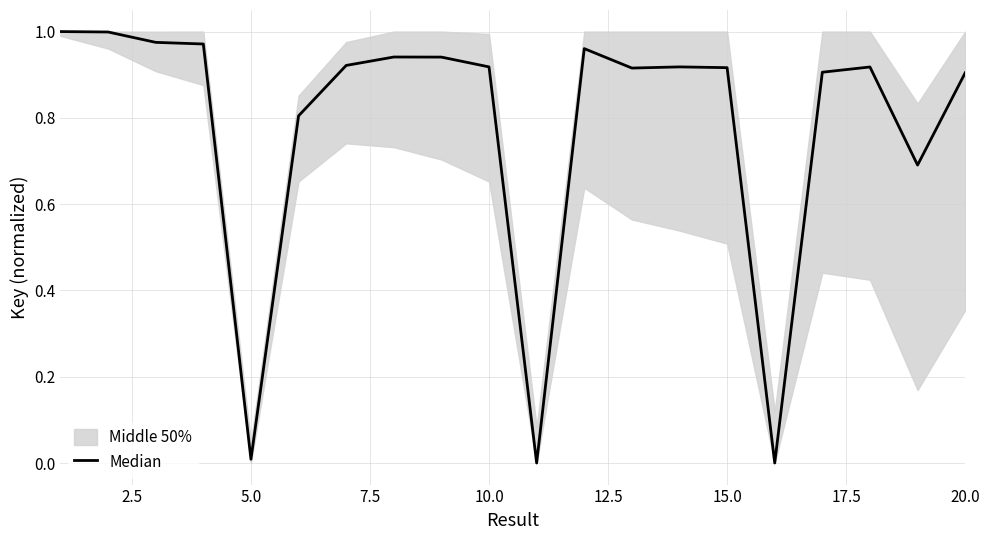

True or false: the data shows 1.6 at 17.

False